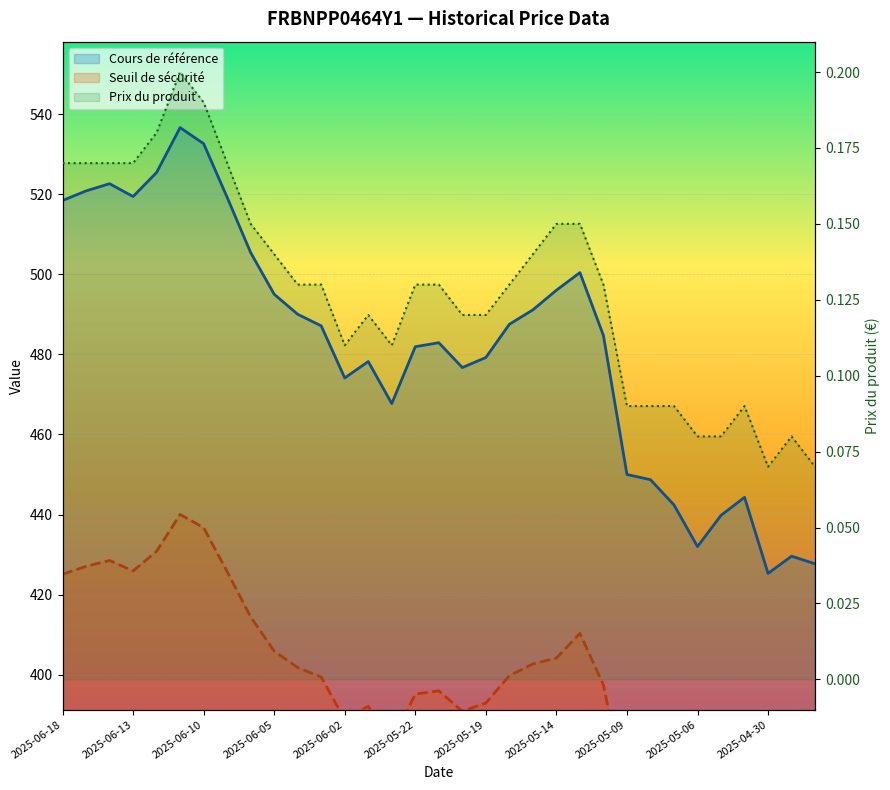

How many lines are shown in the chart?

3